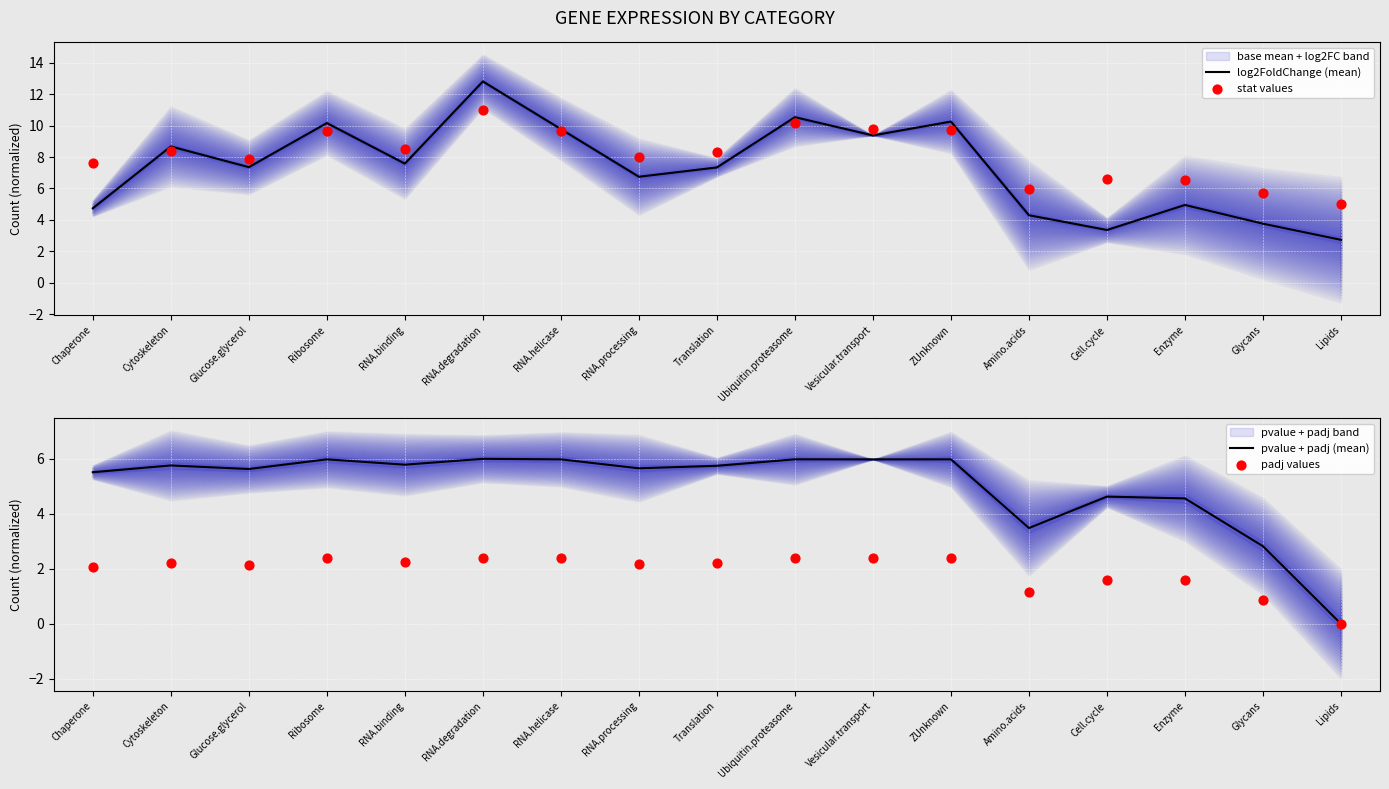

Which series reaches the minimum Y coordinate?

pvalue + padj (mean)